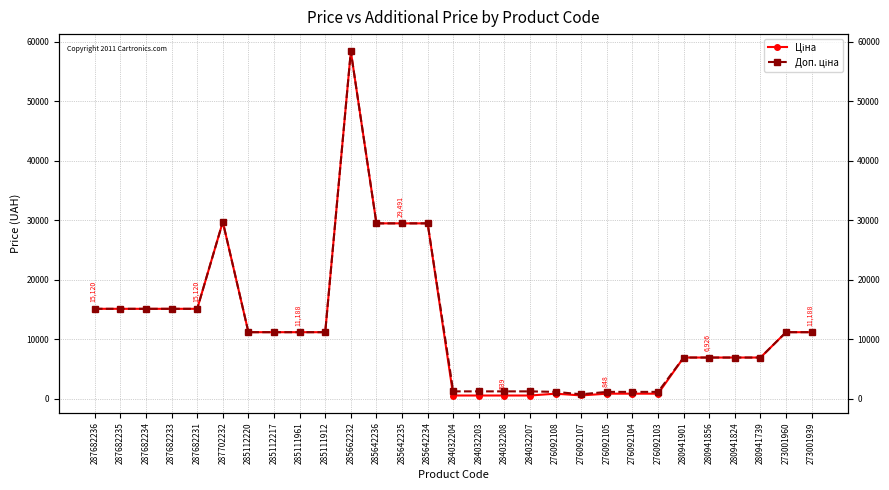

True or false: Ціна and Доп. ціна cross at least once.

False